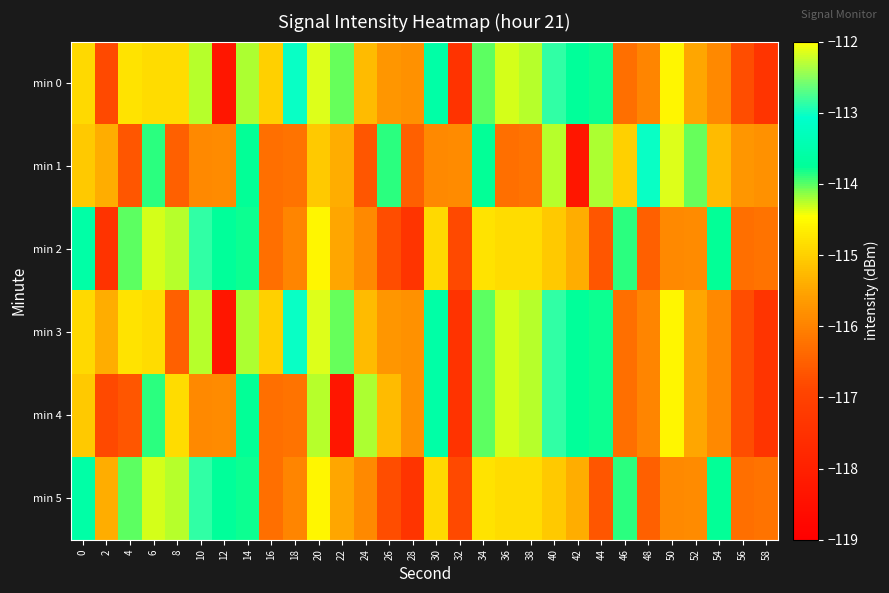

Which has a higher value, 30 or 34?

30